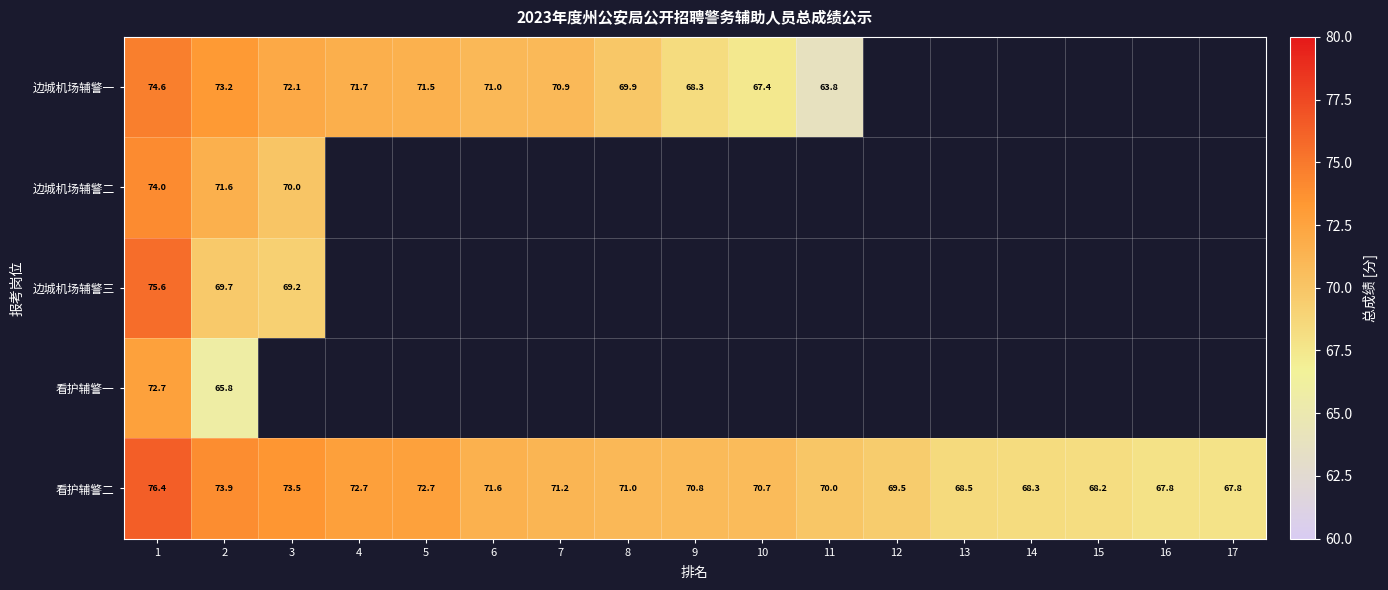

List the series in order of their peak value, highest first.

看护辅警二, 边城机场辅警三, 边城机场辅警一, 边城机场辅警二, 看护辅警一